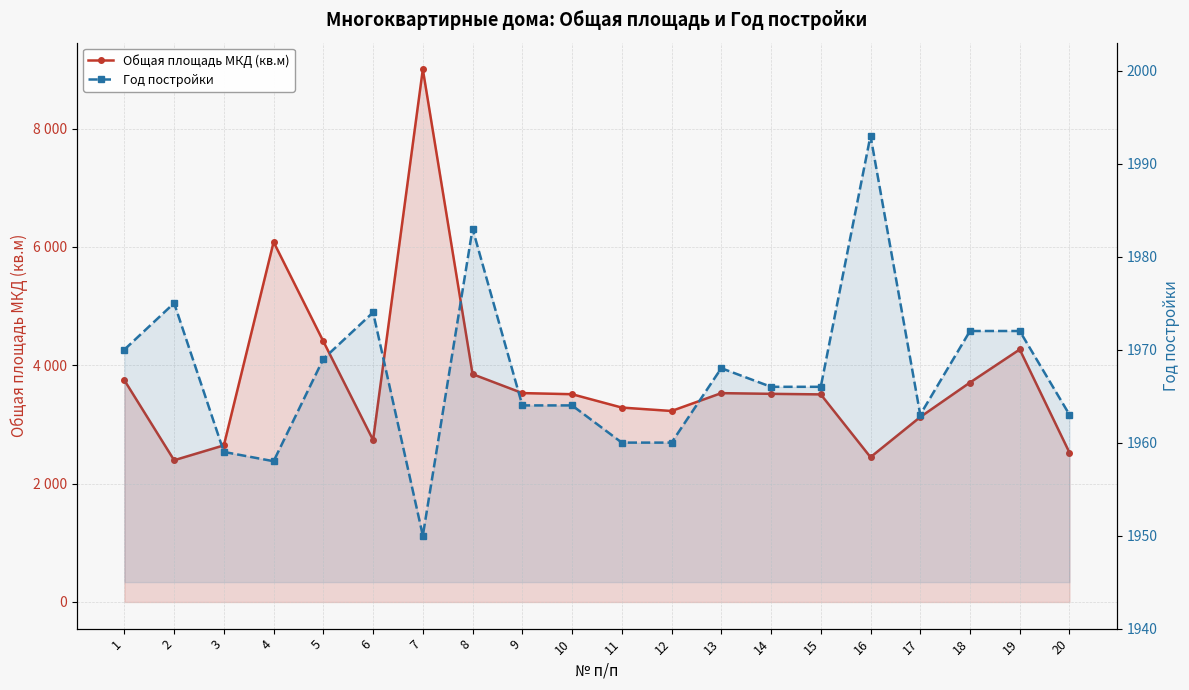

Reading right to left, transcribe all the data shown in this chart.

Общая площадь МКД (кв.м): 2524.2	4267.8	3708.9	3125.6	2447.2	3508.3	3517.7	3529.6	3227.9	3285.6	3511.4	3530.4	3850.3	9001.9	2737.3	4404.4	6083.3	2647.1	2395.6	3747.2
Год постройки: 1963.0	1972.0	1972.0	1963.0	1993.0	1966.0	1966.0	1968.0	1960.0	1960.0	1964.0	1964.0	1983.0	1950.0	1974.0	1969.0	1958.0	1959.0	1975.0	1970.0